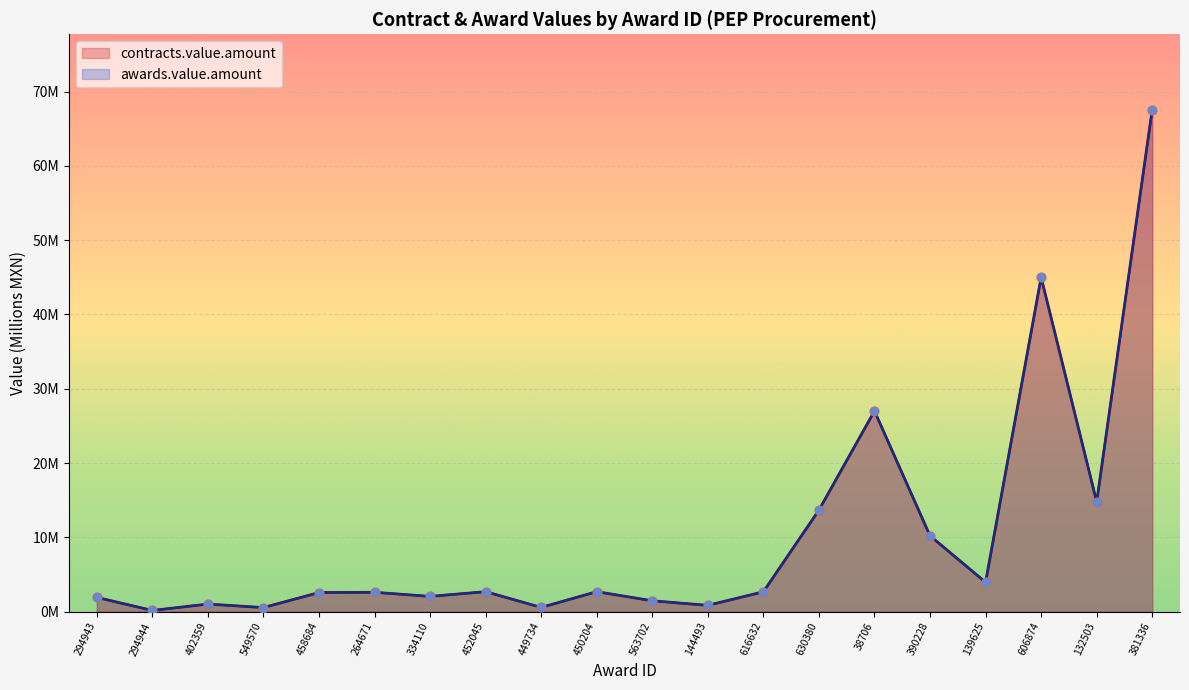

What are all the series names shown in the legend?

awards.value.amount, contracts.value.amount